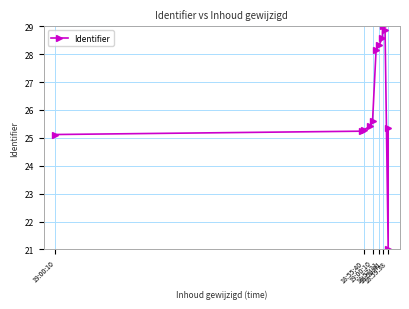

What is the label of the 7th point from the right?

18:59:38